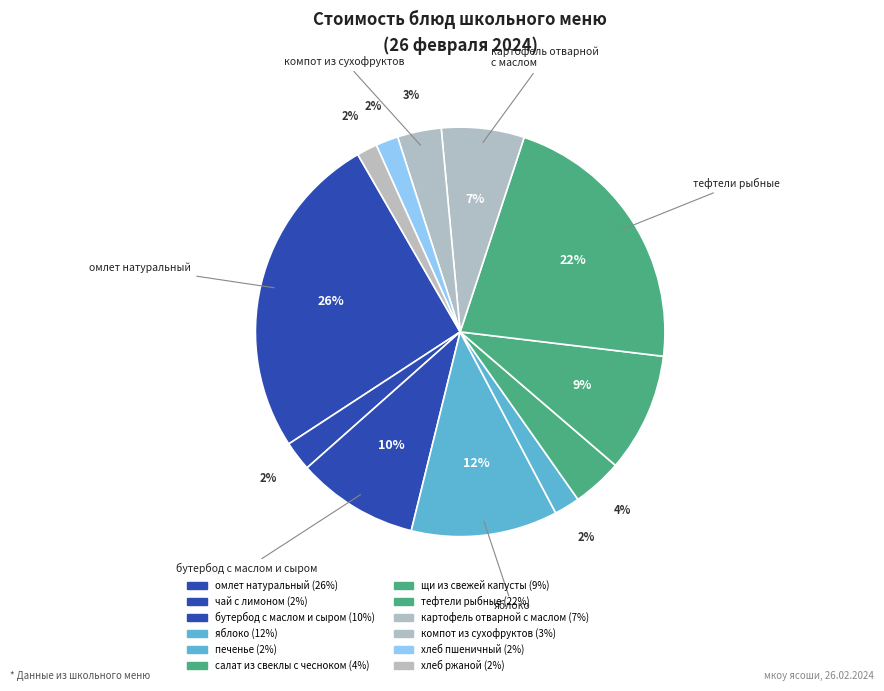

What percentage is the компот из сухофруктов slice, to the nearest percent?

3%